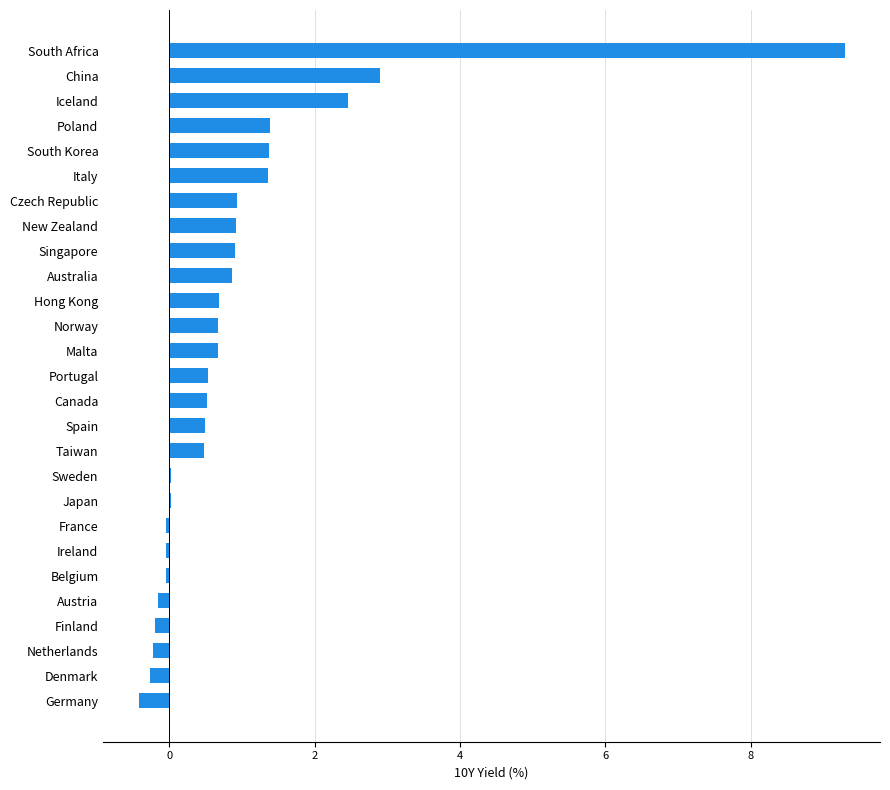

At which label is the value closest to 4?

China